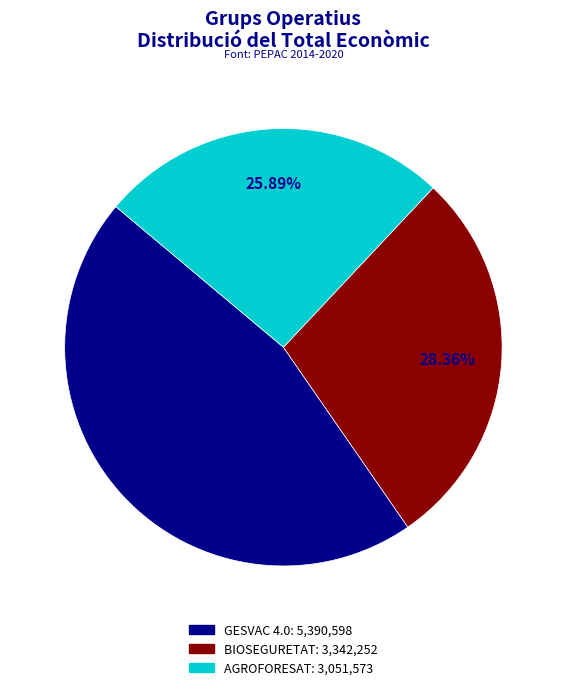

Is there any slice that represents more than half of the pie?

No